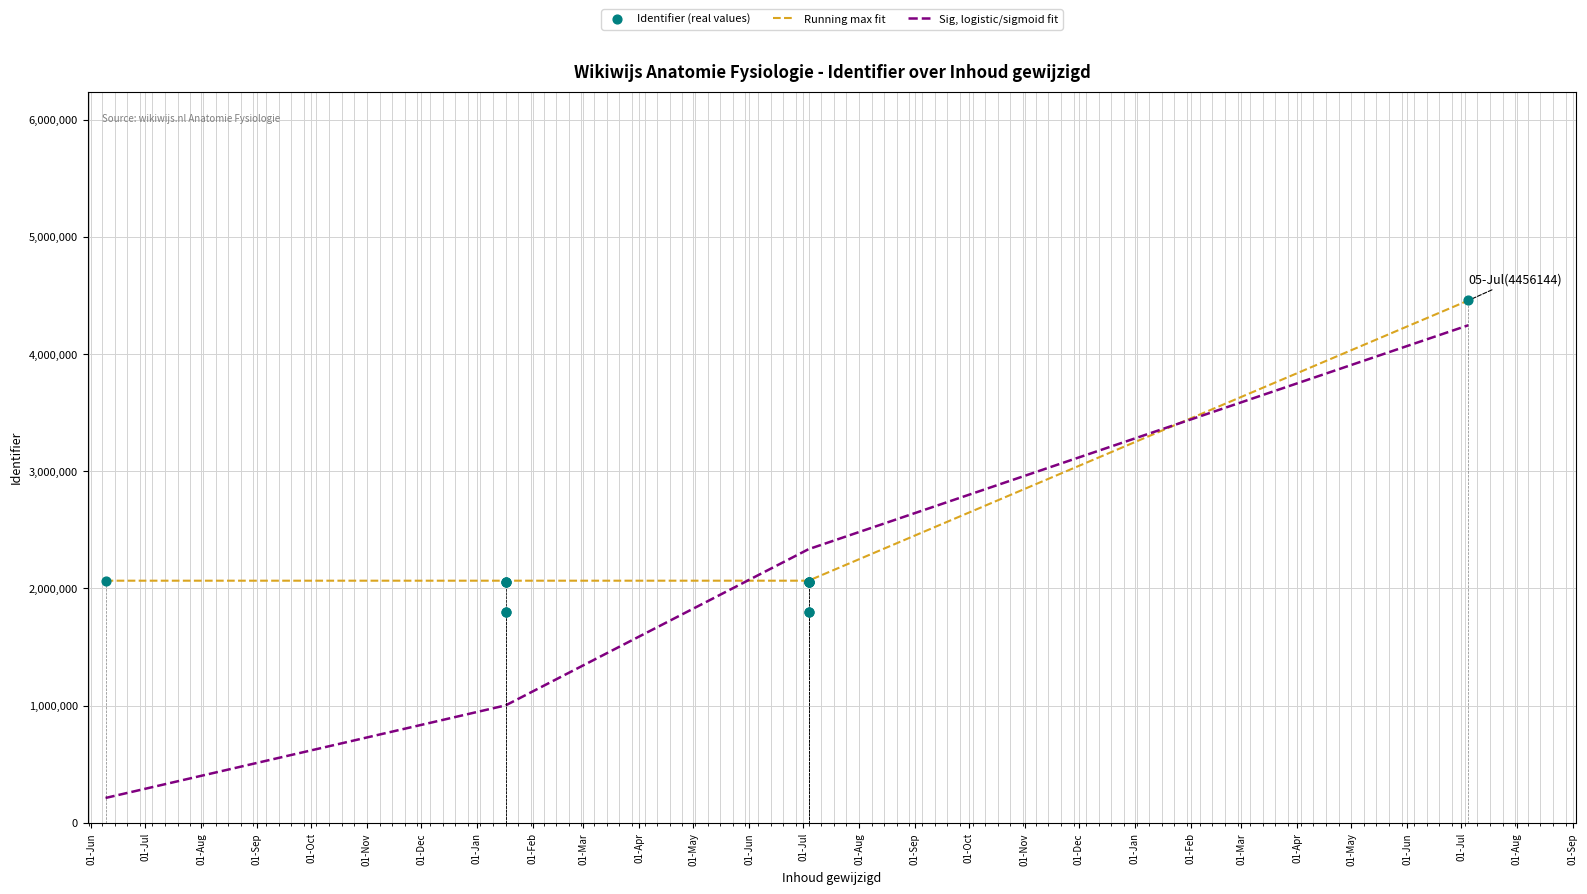

At which category is the sum across all series the highest?

01-Jul